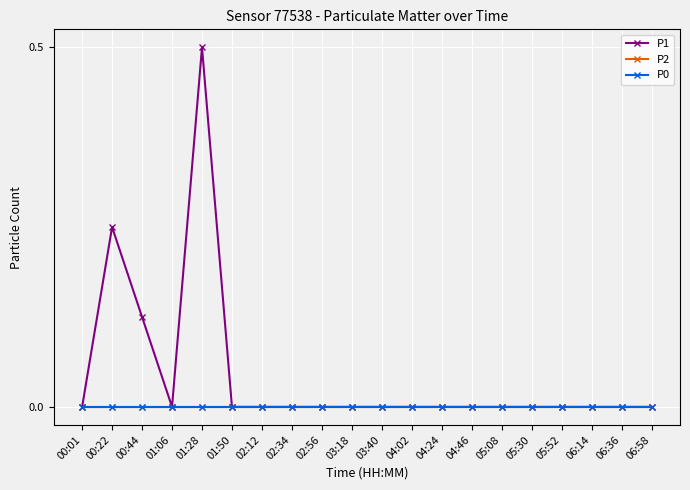

Reading left to right, list all the values displayed in this chart.

P1: 00:01=0.0	00:22=0.2	00:44=0.1	01:06=0.0	01:28=0.5	01:50=0.0	02:12=0.0	02:34=0.0	02:56=0.0	03:18=0.0	03:40=0.0	04:02=0.0	04:24=0.0	04:46=0.0	05:08=0.0	05:30=0.0	05:52=0.0	06:14=0.0	06:36=0.0	06:58=0.0
P2: 00:01=0.0	00:22=0.0	00:44=0.0	01:06=0.0	01:28=0.0	01:50=0.0	02:12=0.0	02:34=0.0	02:56=0.0	03:18=0.0	03:40=0.0	04:02=0.0	04:24=0.0	04:46=0.0	05:08=0.0	05:30=0.0	05:52=0.0	06:14=0.0	06:36=0.0	06:58=0.0
P0: 00:01=0.0	00:22=0.0	00:44=0.0	01:06=0.0	01:28=0.0	01:50=0.0	02:12=0.0	02:34=0.0	02:56=0.0	03:18=0.0	03:40=0.0	04:02=0.0	04:24=0.0	04:46=0.0	05:08=0.0	05:30=0.0	05:52=0.0	06:14=0.0	06:36=0.0	06:58=0.0